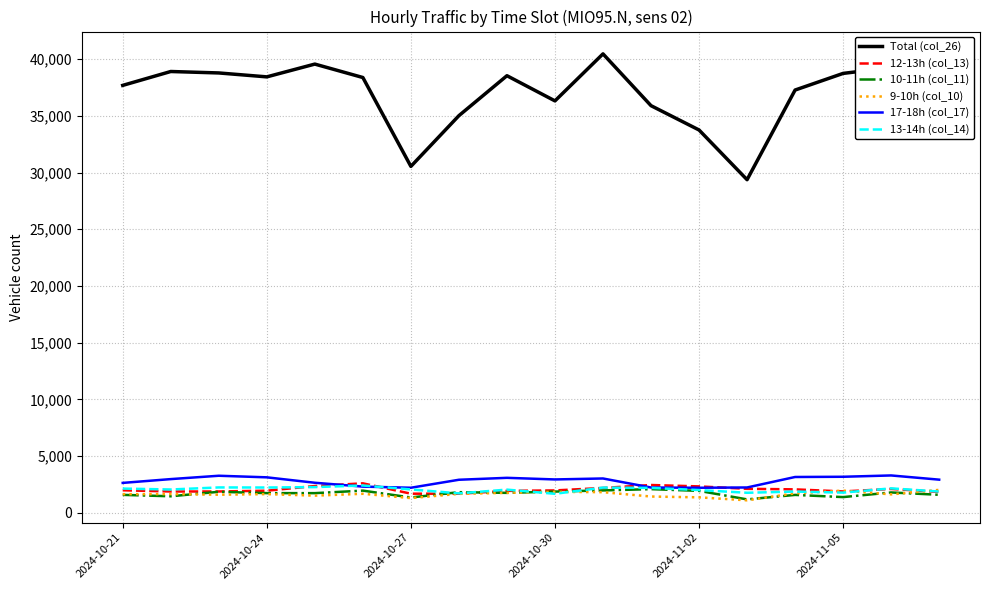

Which series has the largest range (max minus min)?

Total (col_26)